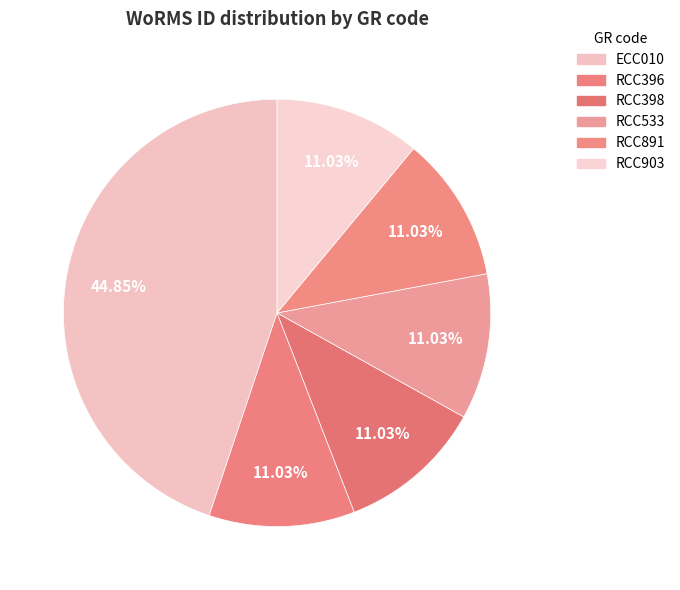

How many slices are in this pie chart?

6